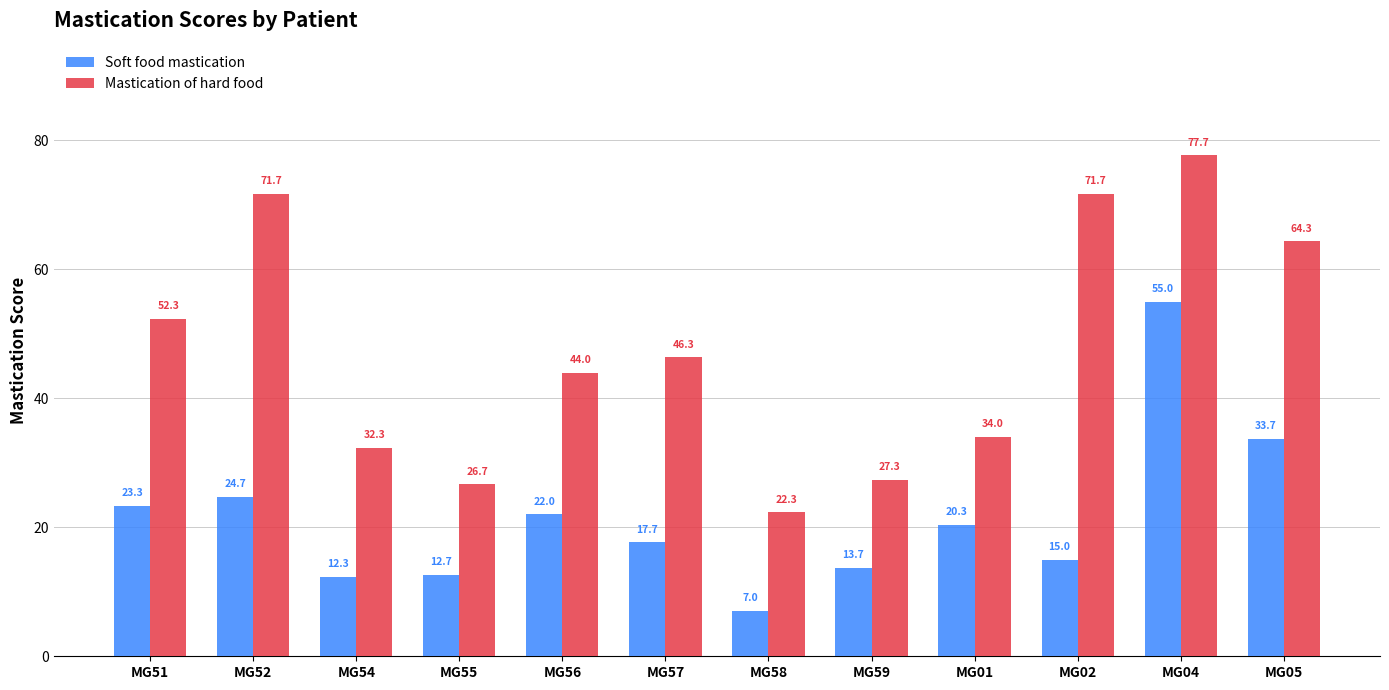

Are the bars grouped side by side (vs. stacked)?

Yes